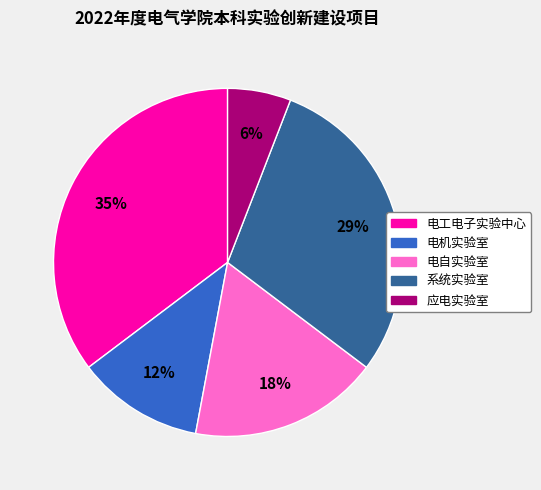

Combined, do 电工电子实验中心 and 应电实验室 account for over 50%?

No